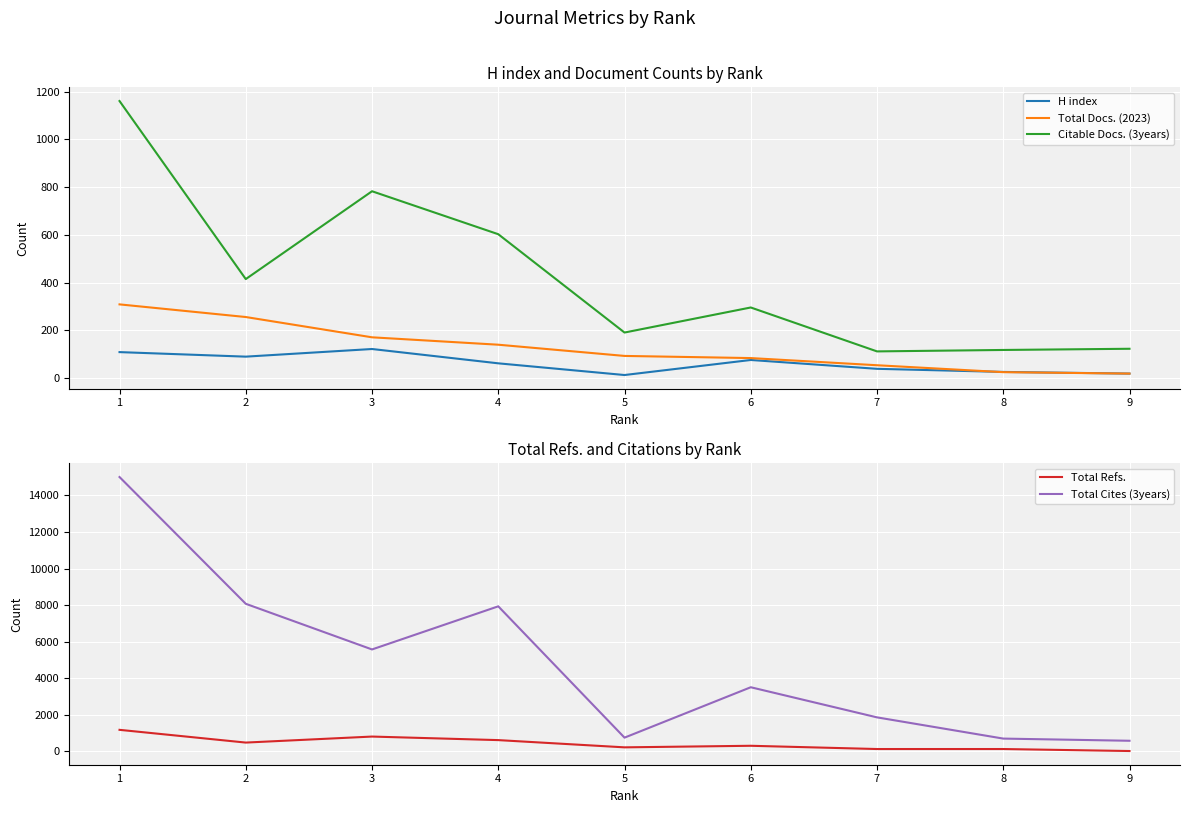

What is the minimum value for Total Cites (3years)?

580